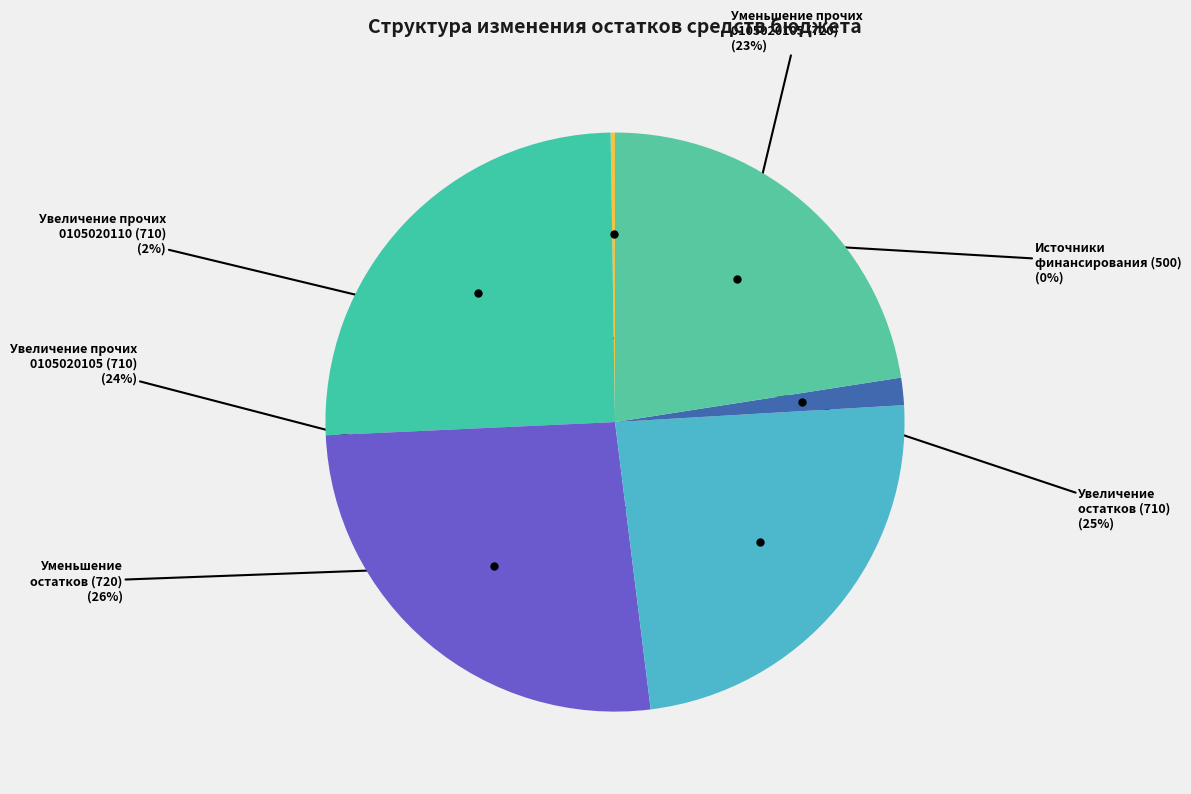

To the nearest percent, what is the difference between the largest and smallest slice percentages?

26%